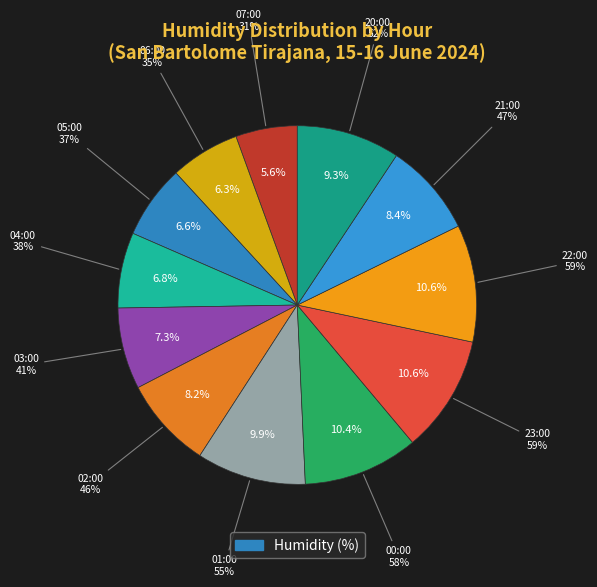

Combined, what portion of the pie is 05:00 and 01:00?

16.5%